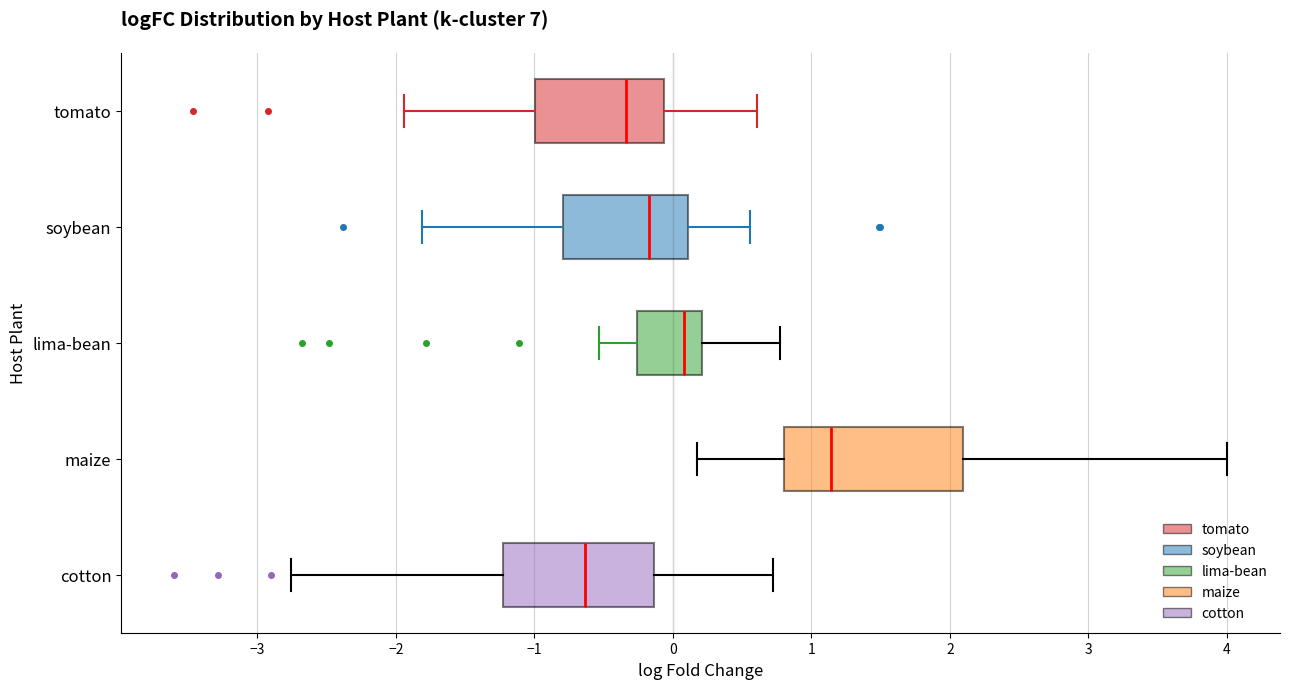

Reading bottom to top, read every box against the x-axis: the position of its median line, the range the box covers, and the ends of its whiskers. The values are not printed on the chart, so give them approximately, as read against the axis.

cotton: median -0.6, box -1.2 to -0.1, whiskers -2.8 to 0.7
maize: median 1.1, box 0.8 to 2.1, whiskers 0.2 to 4.0
lima-bean: median 0.1, box -0.3 to 0.2, whiskers -0.5 to 0.8
soybean: median -0.2, box -0.8 to 0.1, whiskers -1.8 to 0.6
tomato: median -0.3, box -1.0 to -0.1, whiskers -1.9 to 0.6